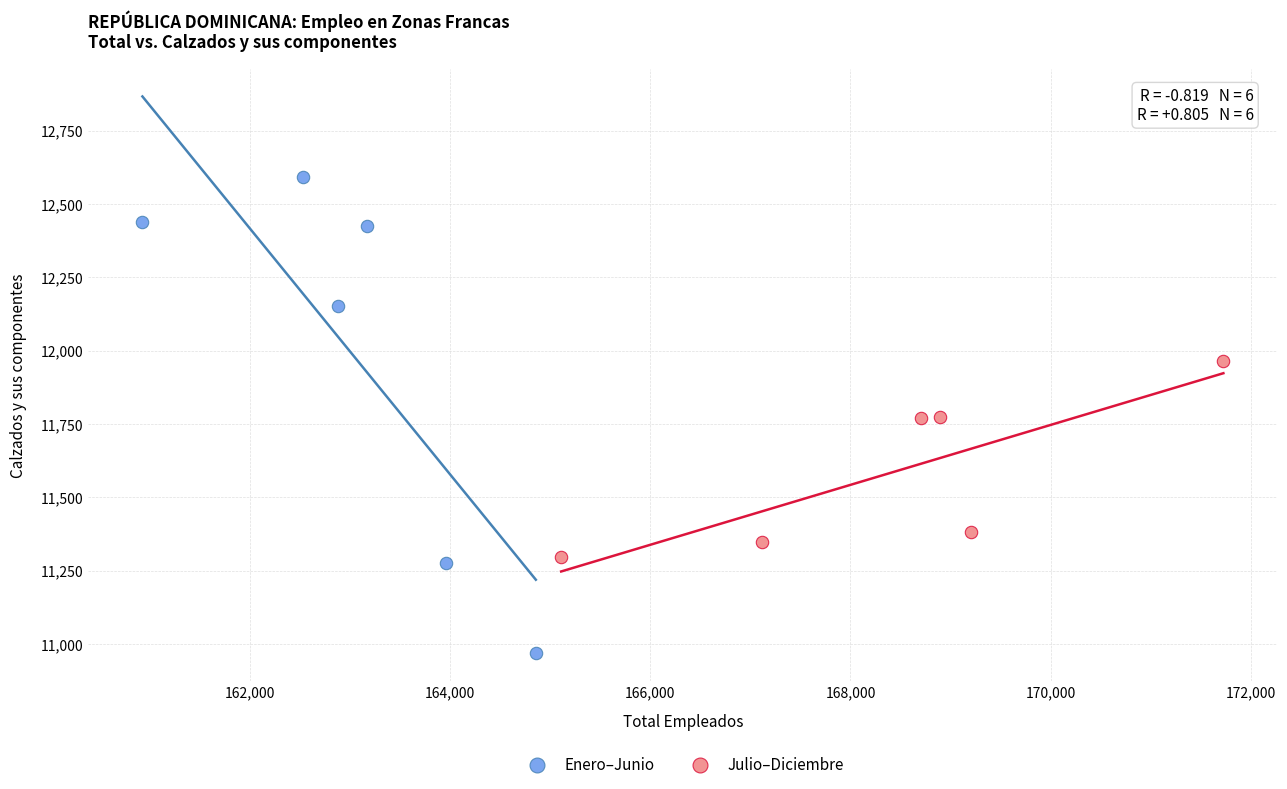

Which series contains the highest Y value?

Enero–Junio